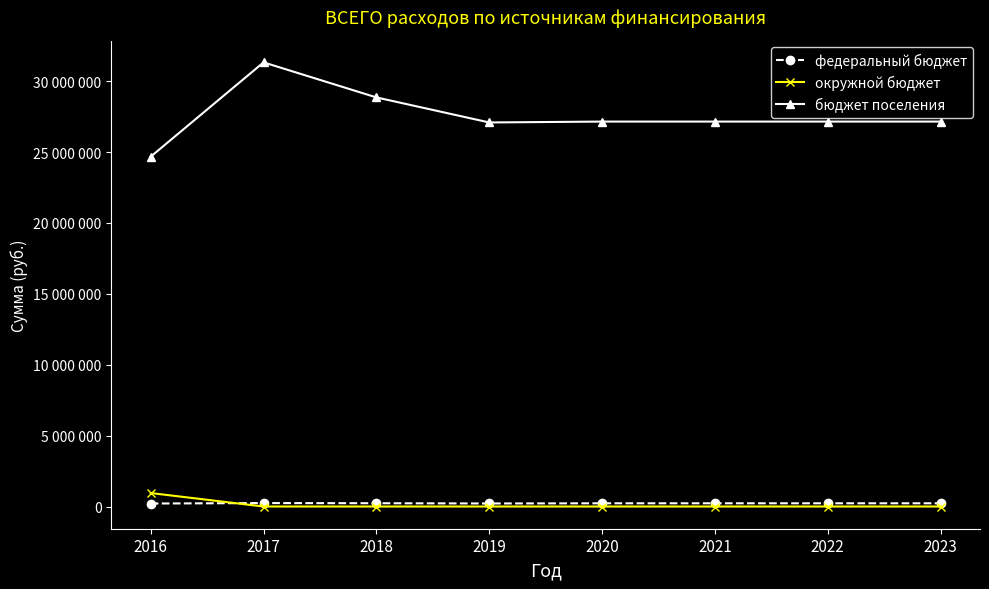

What is the minimum value for федеральный бюджет?

210400.0